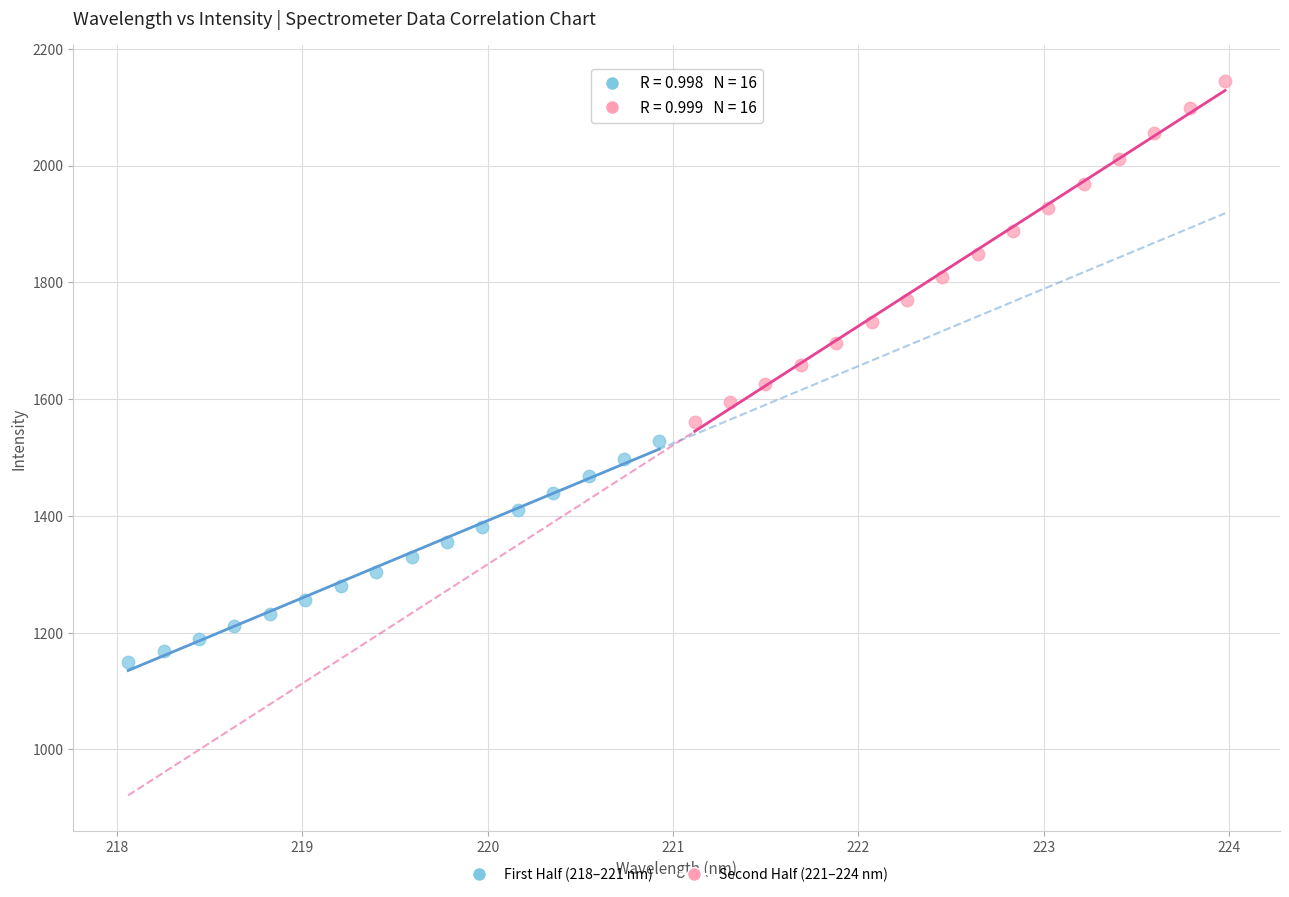

What are all the series names shown in the legend?

First Half (218–221 nm), Second Half (221–224 nm)